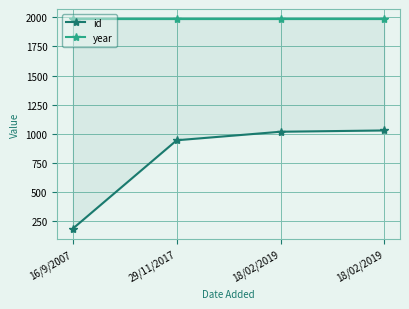

Is this an area chart (filled region under the line)?

No